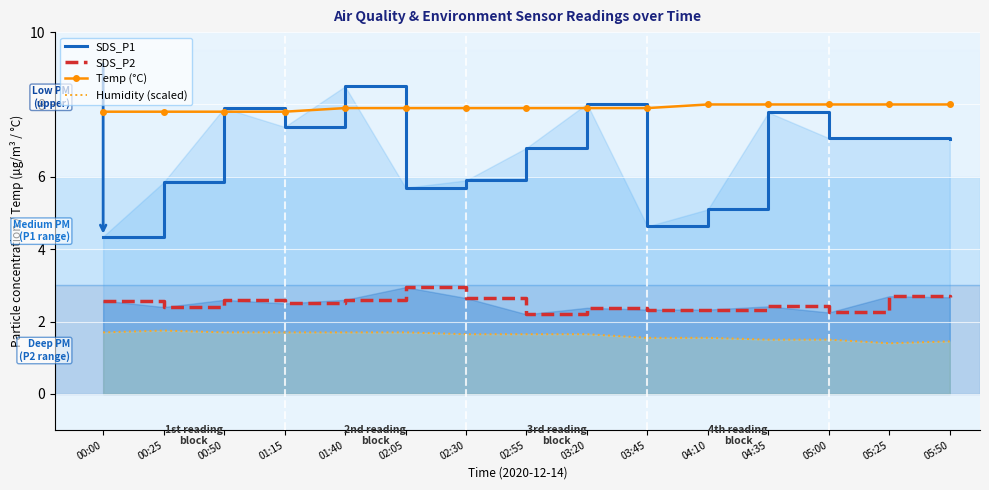

What is the greatest value displayed?

8.5